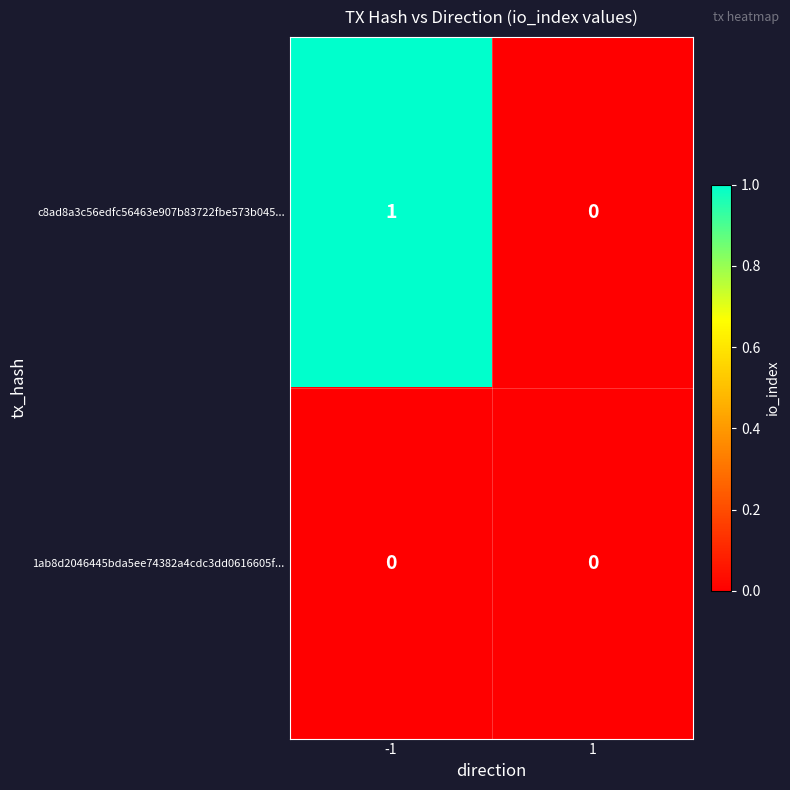

Rank the series by their average value, from lowest to highest.

1ab8d2046445bda5ee74382a4cdc3dd0616605f..., c8ad8a3c56edfc56463e907b83722fbe573b045...